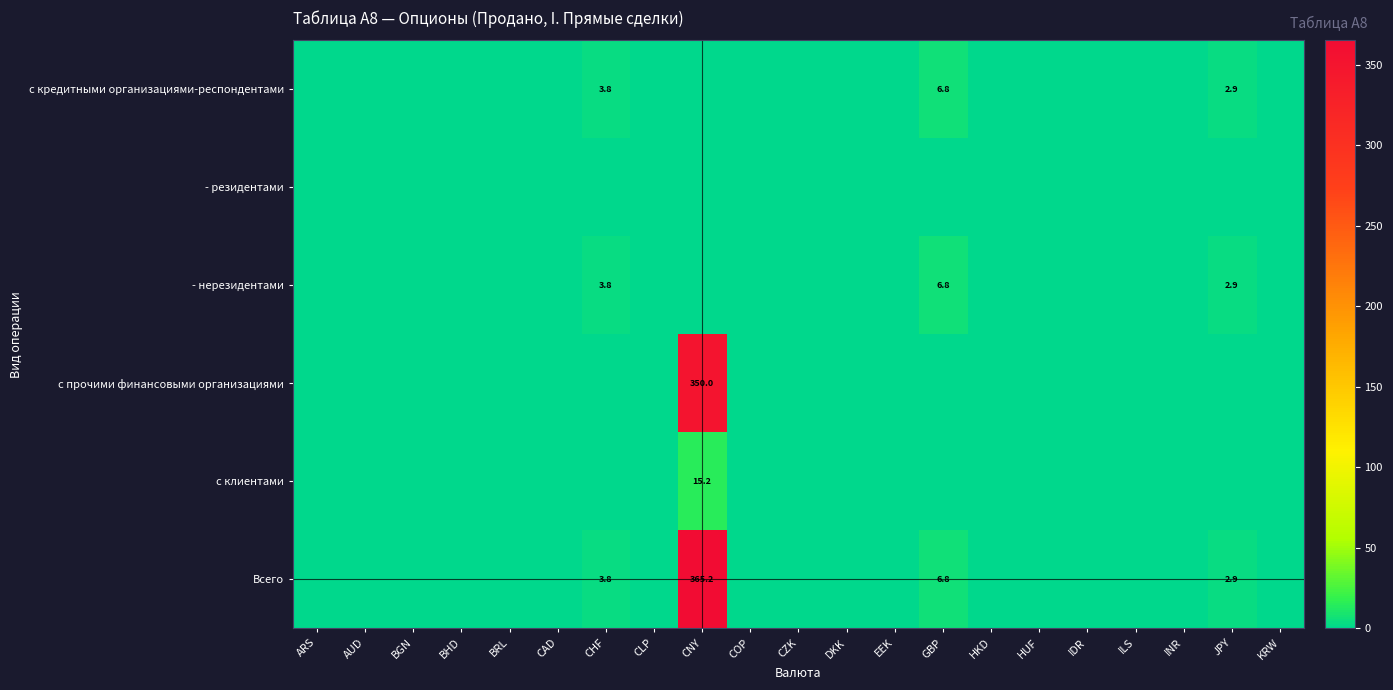

The value of - нерезидентами at CHF is 2.5. True or false?

False